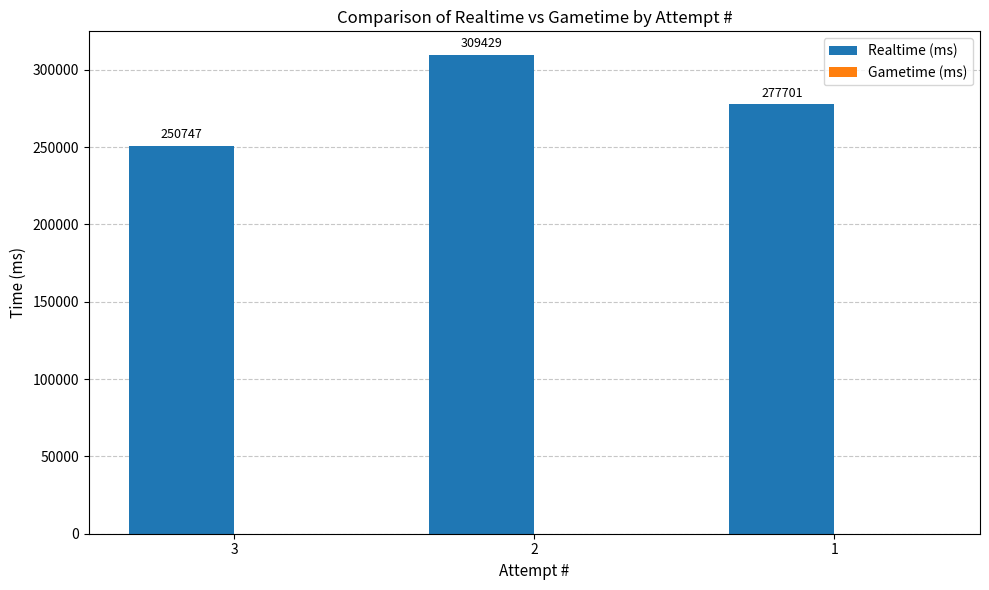

List the labels in order of value, largest first.

2, 1, 3